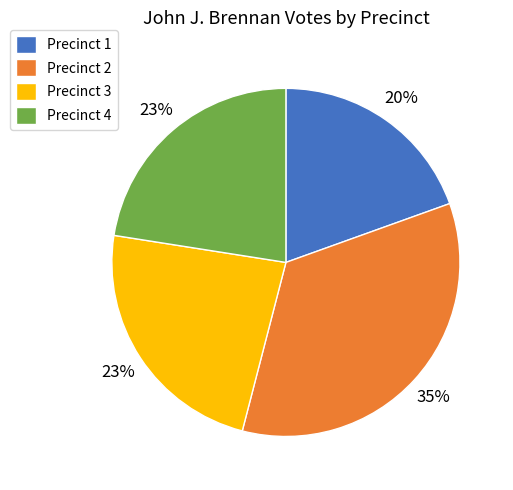

Do Precinct 2 and Precinct 1 together represent more than half of the pie?

Yes